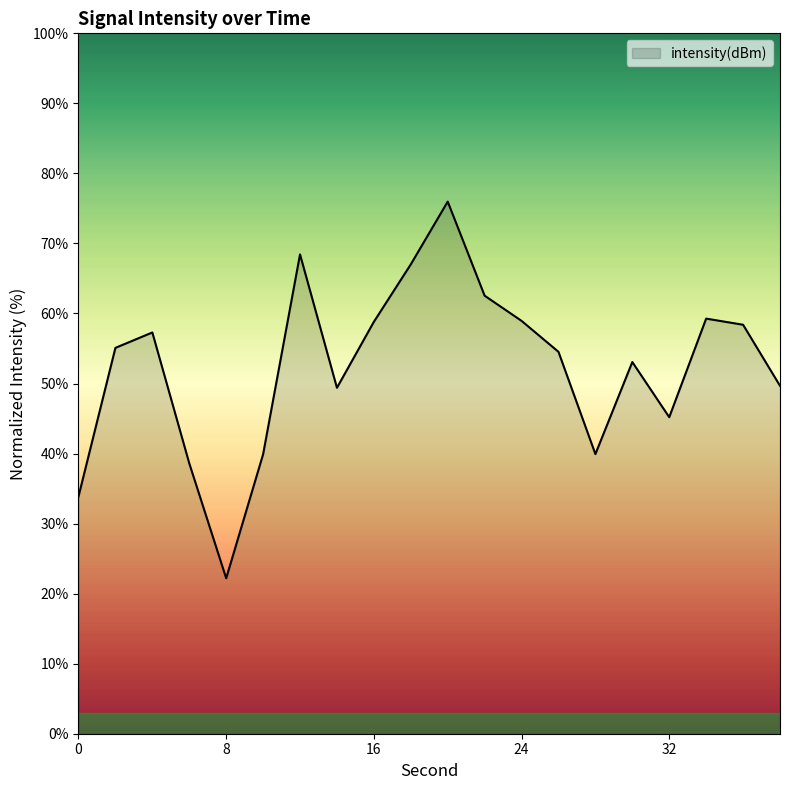

What is the maximum value shown in the chart?

76.0